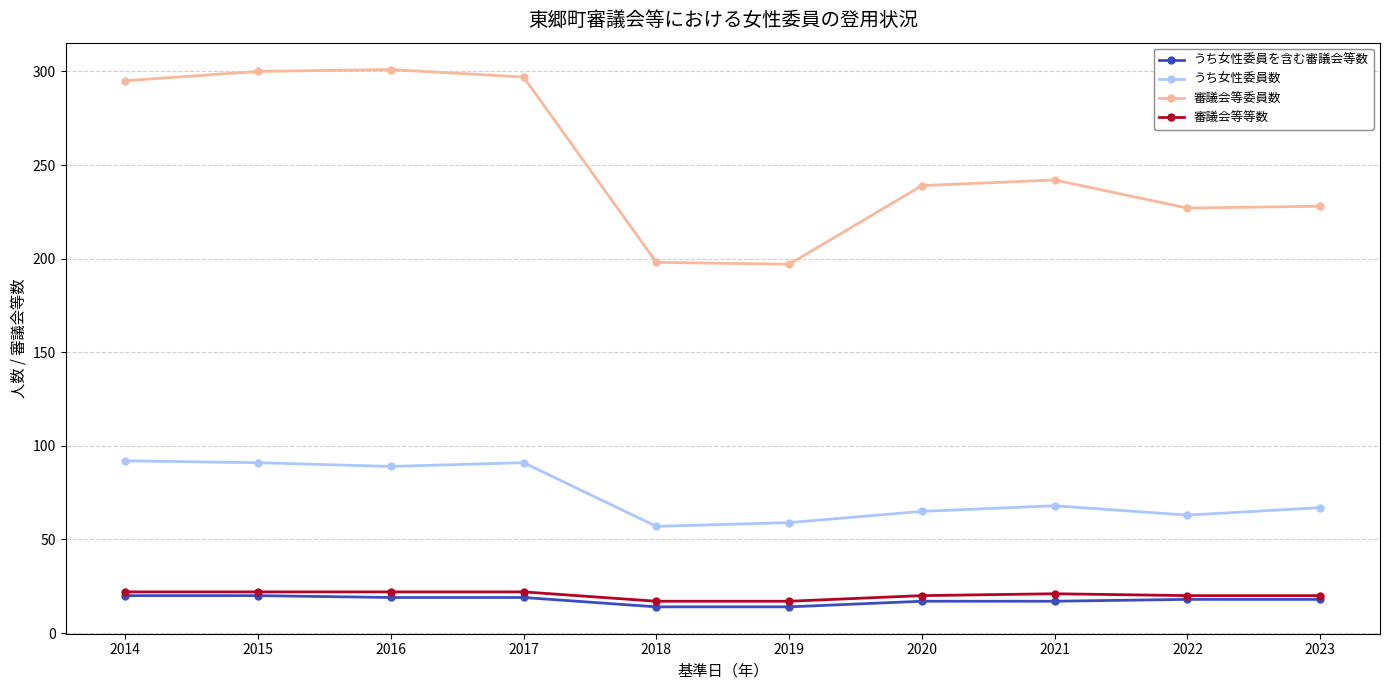

Where does the うち女性委員数 series first go above 68?

2014